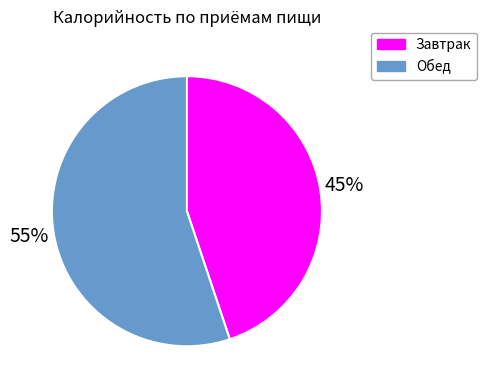

To the nearest percent, what is the average slice percentage?

50%